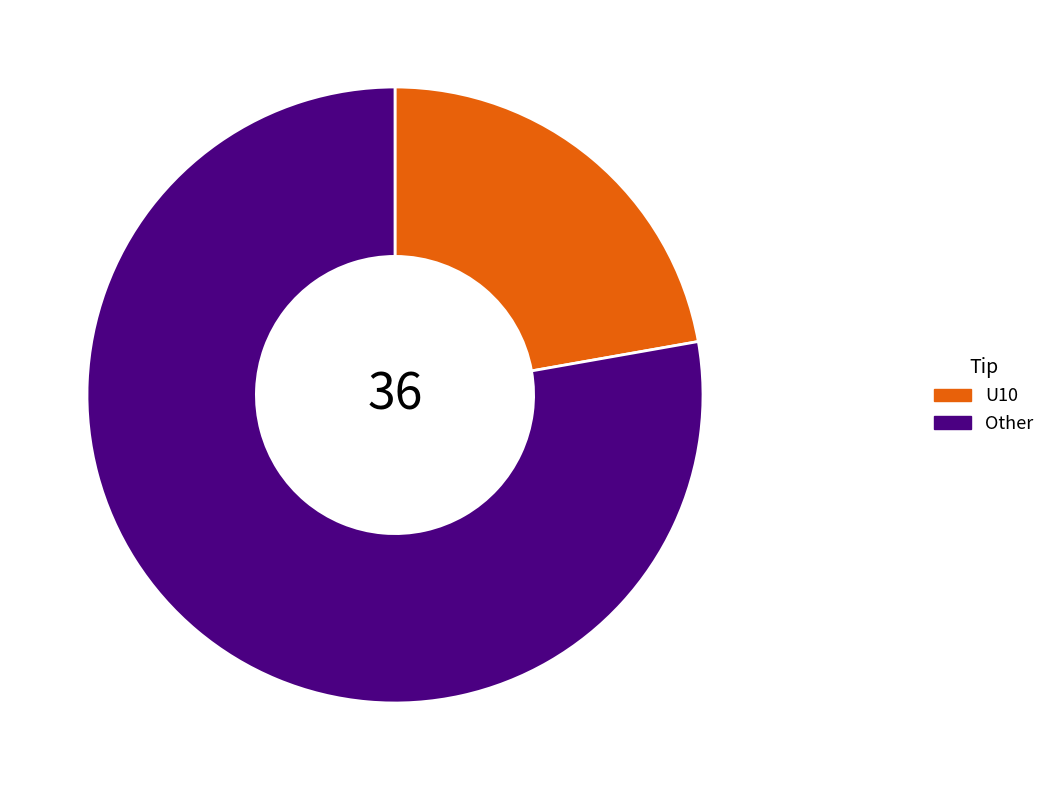

Does any single category account for the majority?

Yes